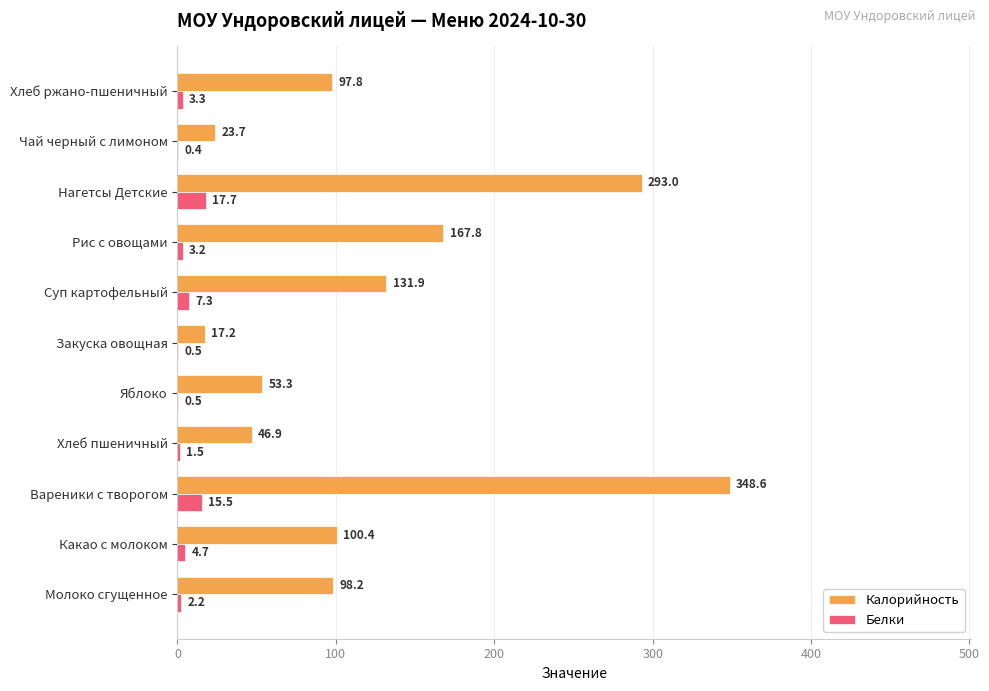

Which category has the highest value across all series?

Вареники с творогом